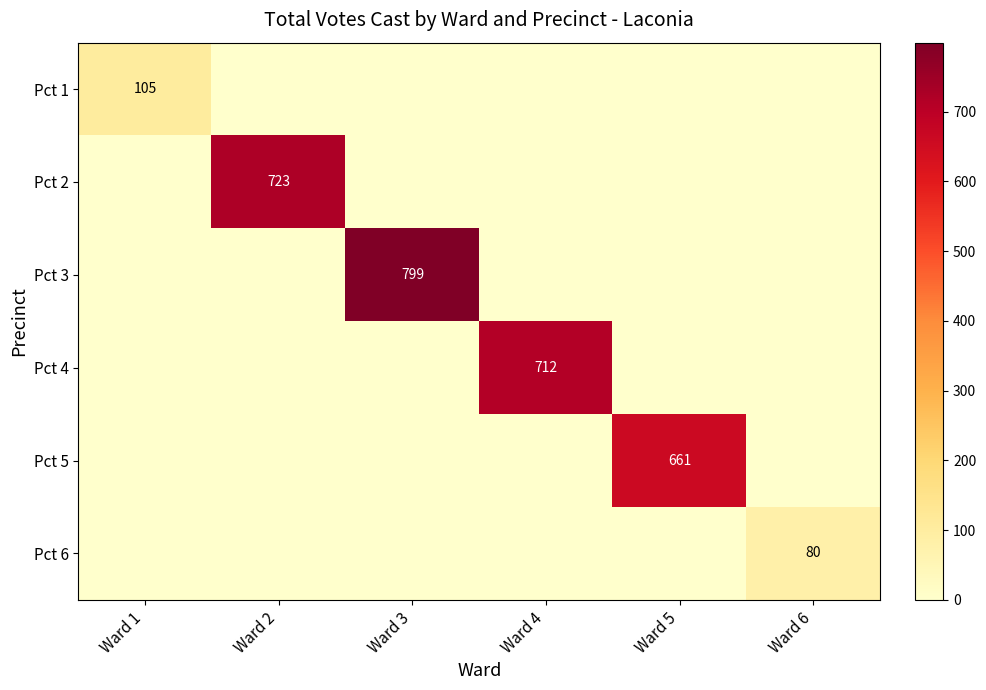

What is the difference between the highest and lowest values at Ward 5?

661